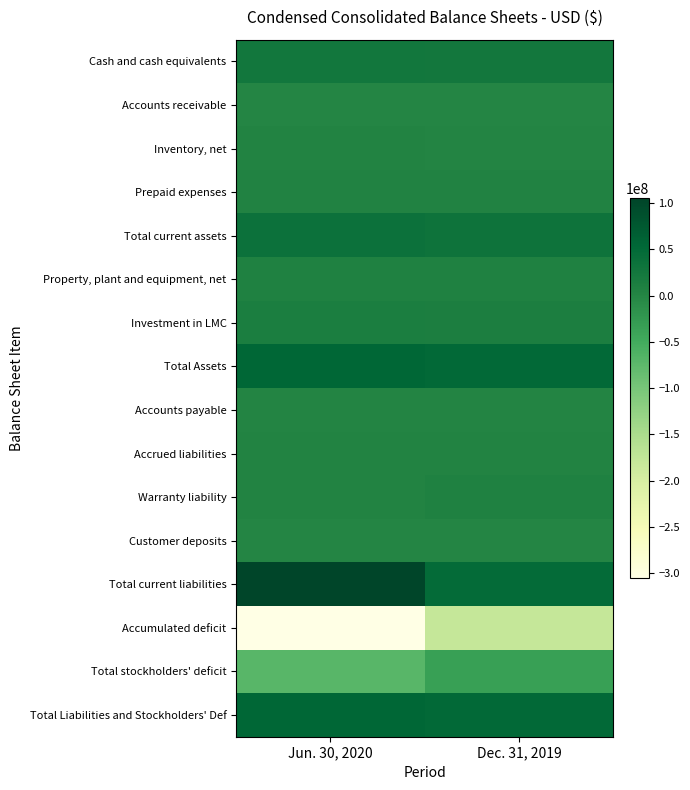

Reading left to right, transcribe all the data shown in this chart.

Cash and cash equivalents: Jun. 30, 2020=26197831	Dec. 31, 2019=23868416
Accounts receivable: Jun. 30, 2020=42577	Dec. 31, 2019=7921
Inventory, net: Jun. 30, 2020=4176289	Dec. 31, 2019=1798146
Prepaid expenses: Jun. 30, 2020=4752206	Dec. 31, 2019=4812088
Total current assets: Jun. 30, 2020=35202003	Dec. 31, 2019=31519671
Property, plant and equipment, net: Jun. 30, 2020=7082138	Dec. 31, 2019=6830181
Investment in LMC: Jun. 30, 2020=13059700	Dec. 31, 2019=12194800
Total Assets: Jun. 30, 2020=55453710	Dec. 31, 2019=50673829
Accounts payable: Jun. 30, 2020=2061799	Dec. 31, 2019=1678983
Accrued liabilities: Jun. 30, 2020=3018415	Dec. 31, 2019=3105184
Warranty liability: Jun. 30, 2020=4079769	Dec. 31, 2019=6001864
Customer deposits: Jun. 30, 2020=124000	Dec. 31, 2019=303000
Total current liabilities: Jun. 30, 2020=105241094	Dec. 31, 2019=47044031
Accumulated deficit: Jun. 30, 2020=-305381748	Dec. 31, 2019=-178806530
Total stockholders' deficit: Jun. 30, 2020=-70476795	Dec. 31, 2019=-34913110
Total Liabilities and Stockholders' Def: Jun. 30, 2020=55453710	Dec. 31, 2019=50673829